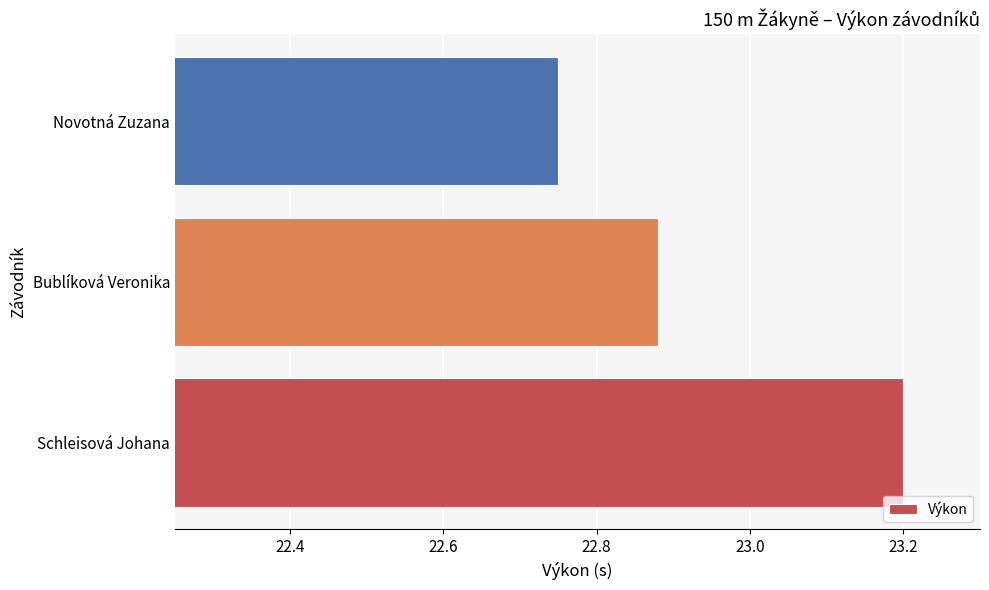

List the labels in order of value, largest first.

Schleisová Johana, Bublíková Veronika, Novotná Zuzana